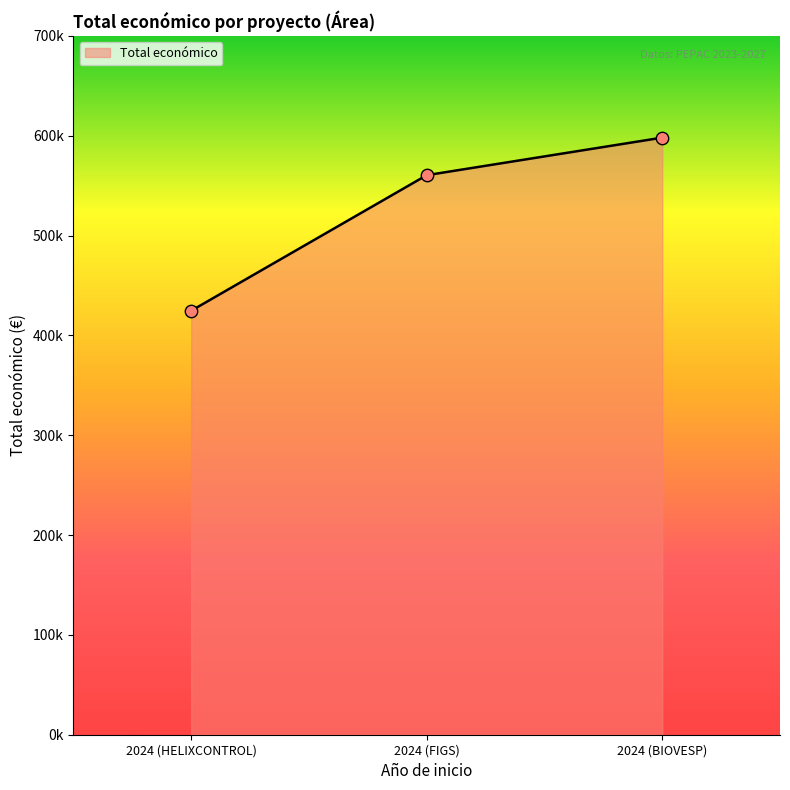

What is the ratio of the value at 2024 (FIGS) to the value at 2024 (BIOVESP)?

0.9